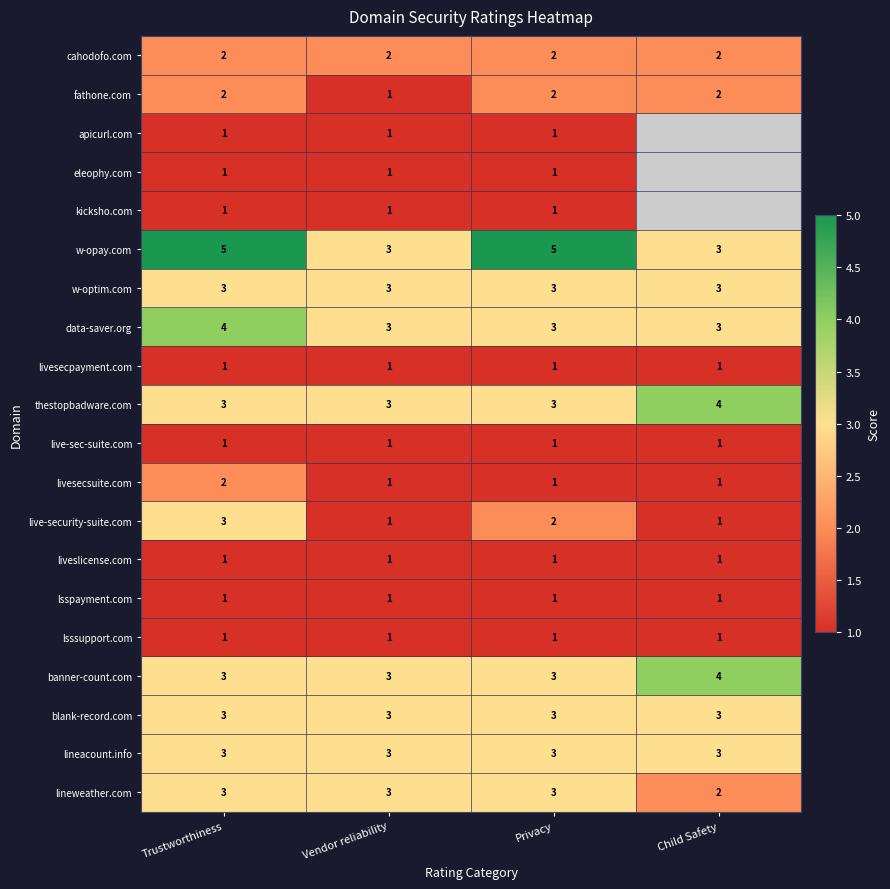

Which category has the lowest value across all series?

Vendor reliability